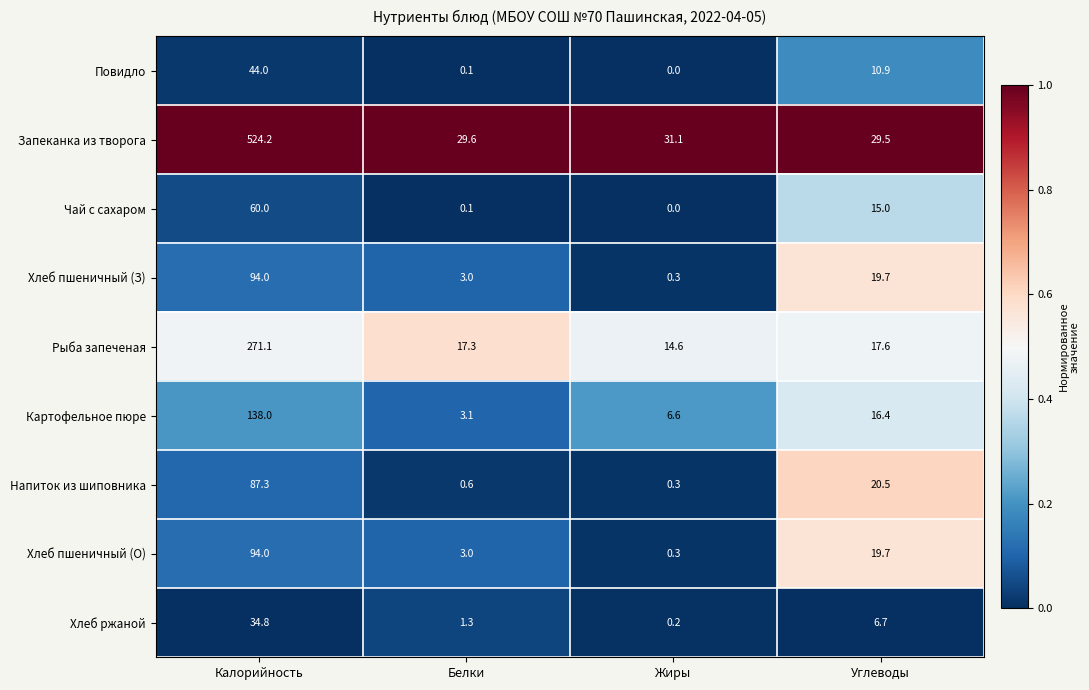

What is the difference between the maximum and minimum values in the Картофельное пюре series?

134.9